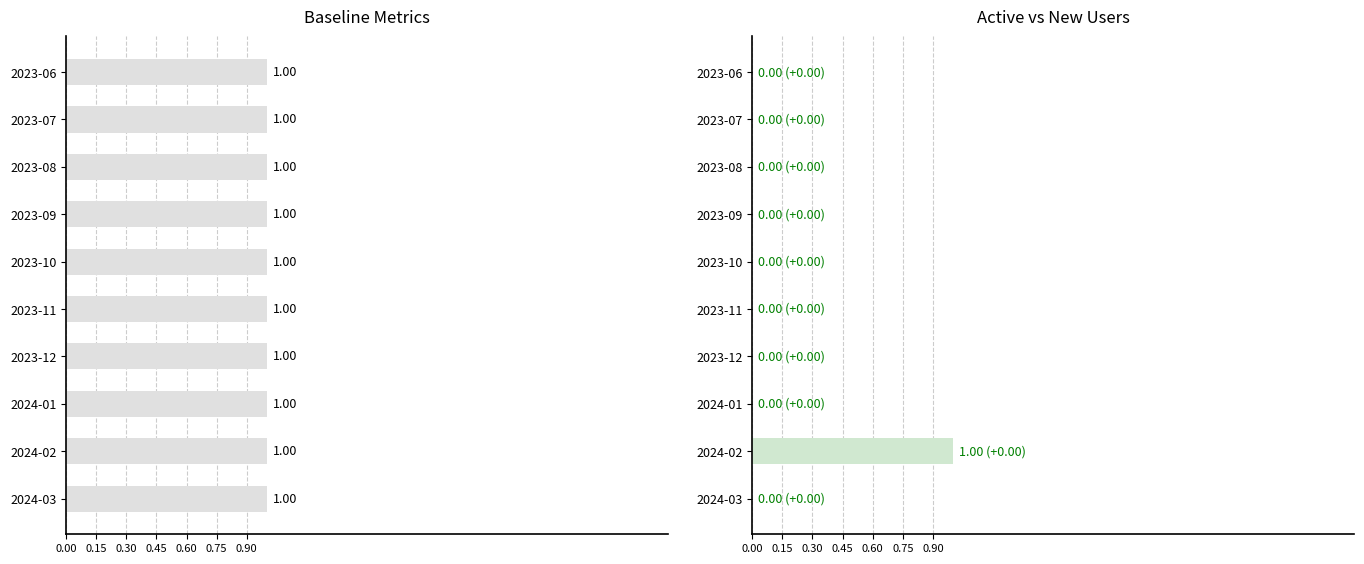

Which series has the widest spread of values?

Недельная